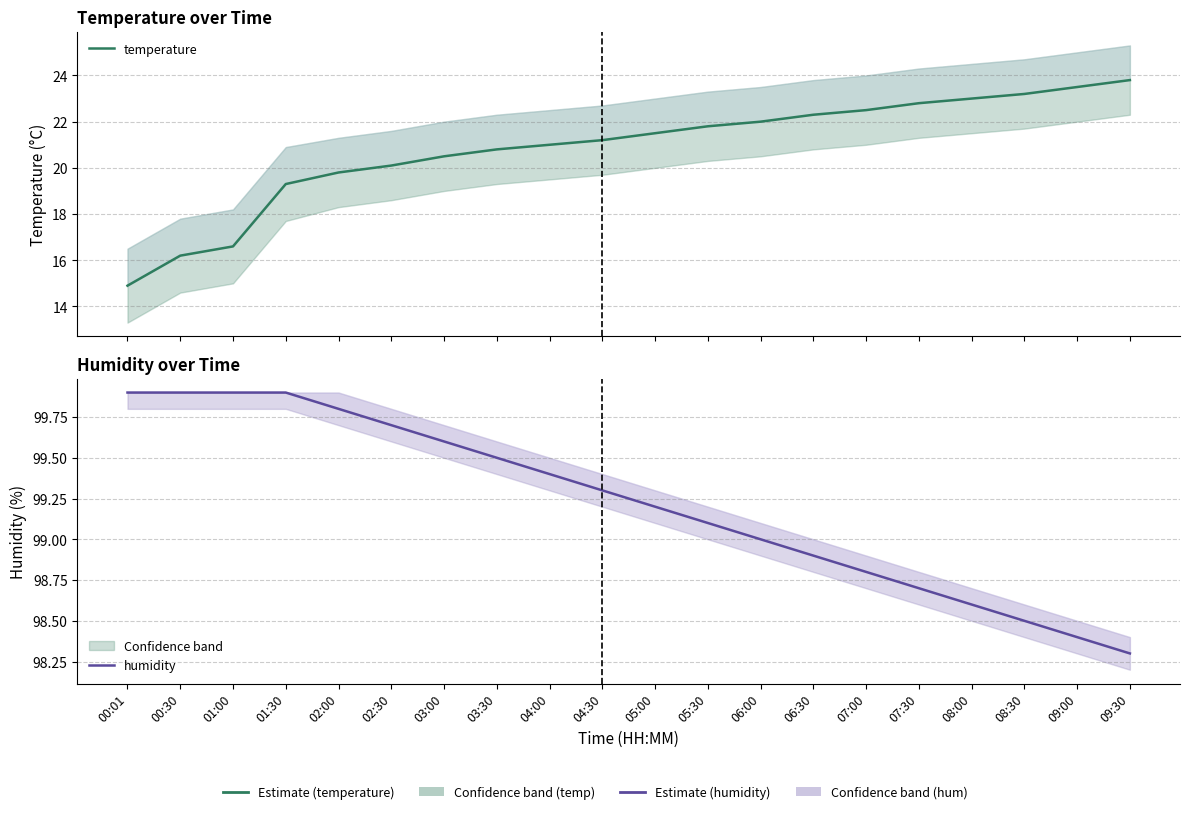

What is the approximate value of temperature at 08:00?

23.0